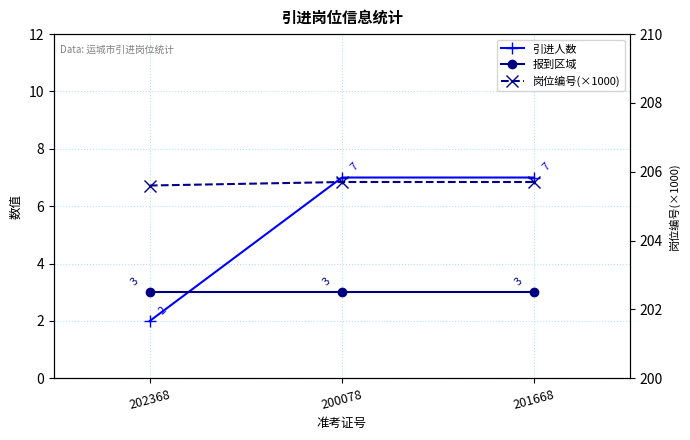

Read the 引进人数 value at 200078.

7.0